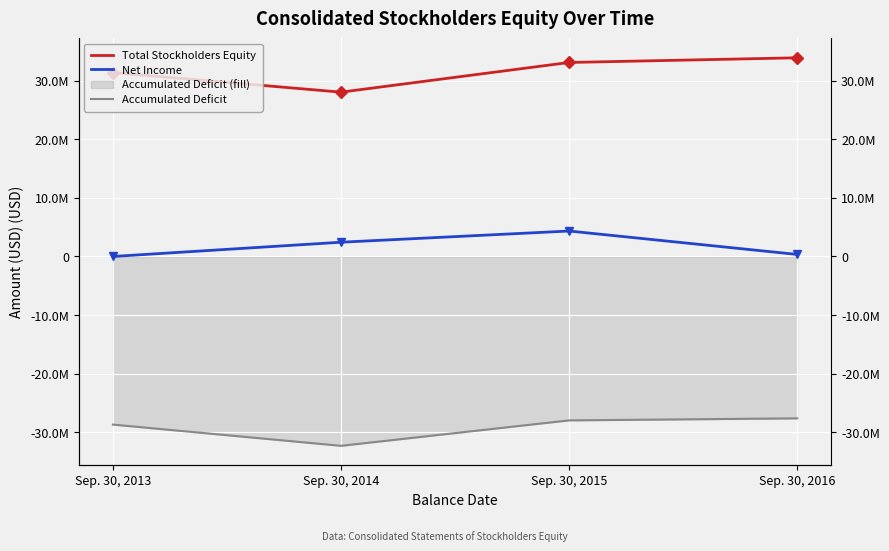

True or false: Accumulated Deficit has more than 1 interior local peaks.

False